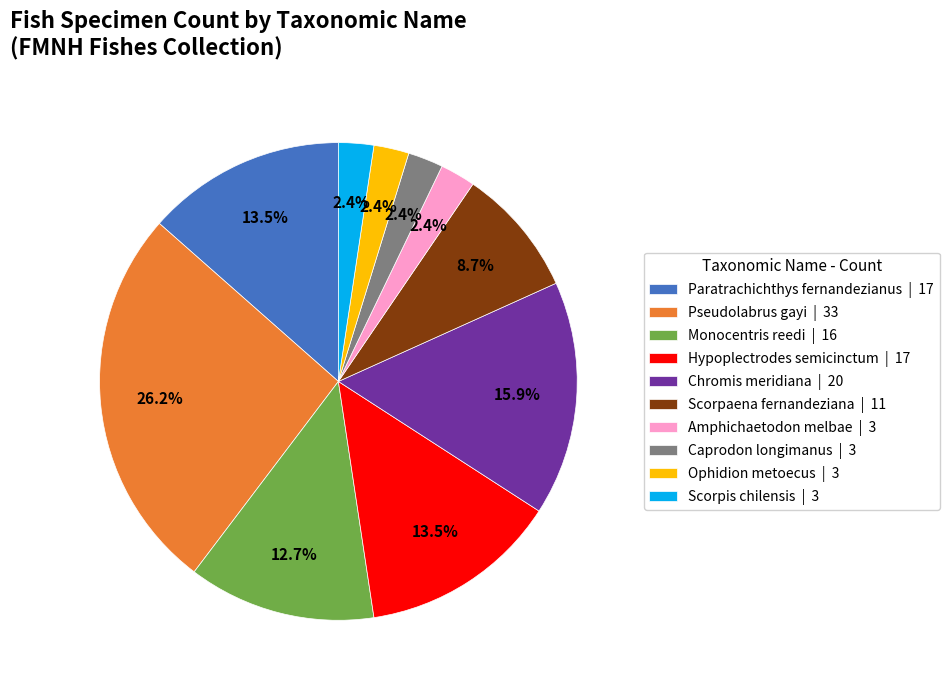

Is there any slice that represents more than half of the pie?

No